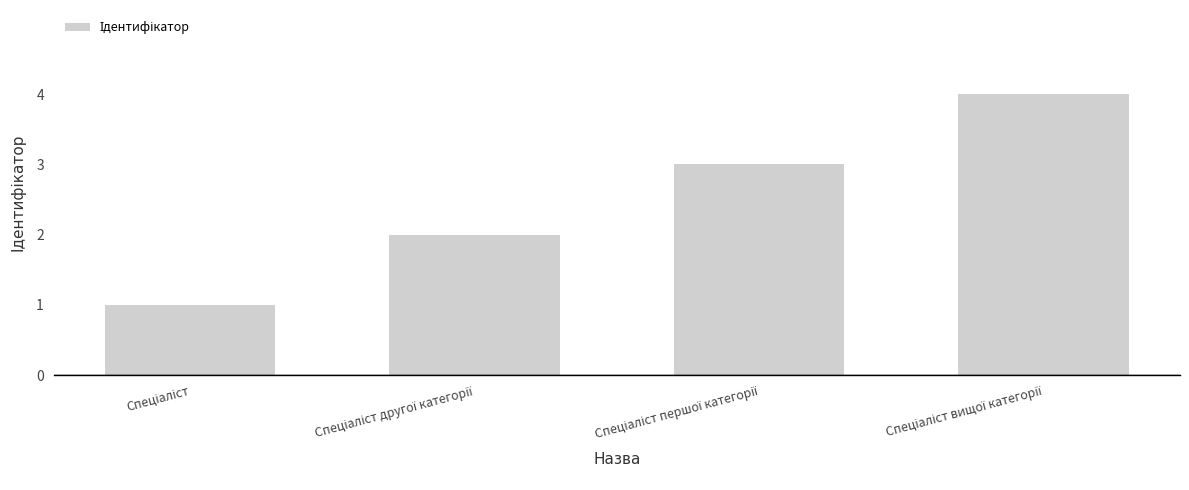

What is the maximum value shown in the chart?

4